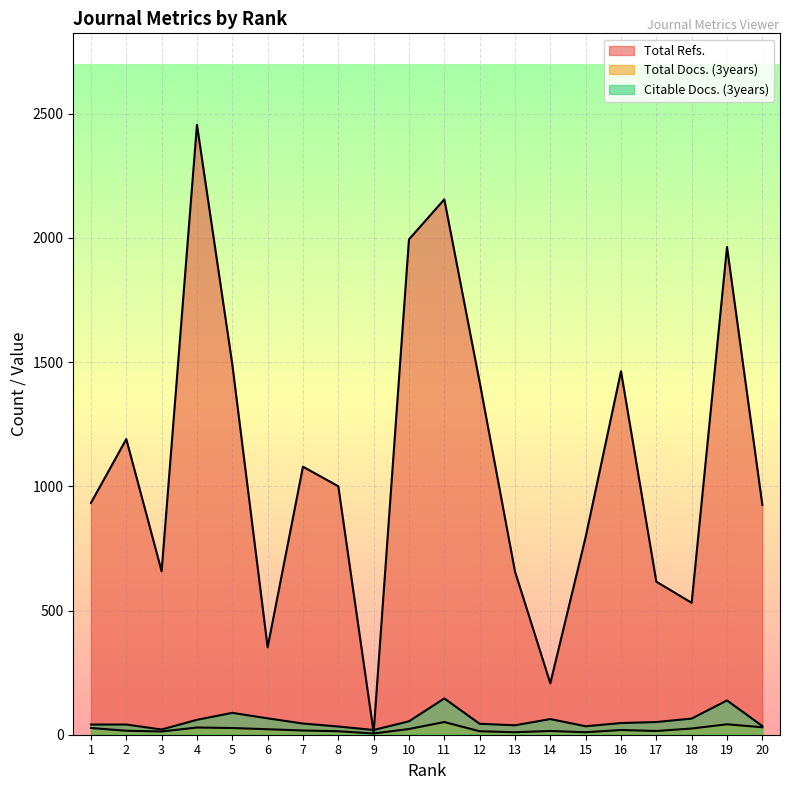

Where is the first local minimum for Citable Docs. (3years)?

3